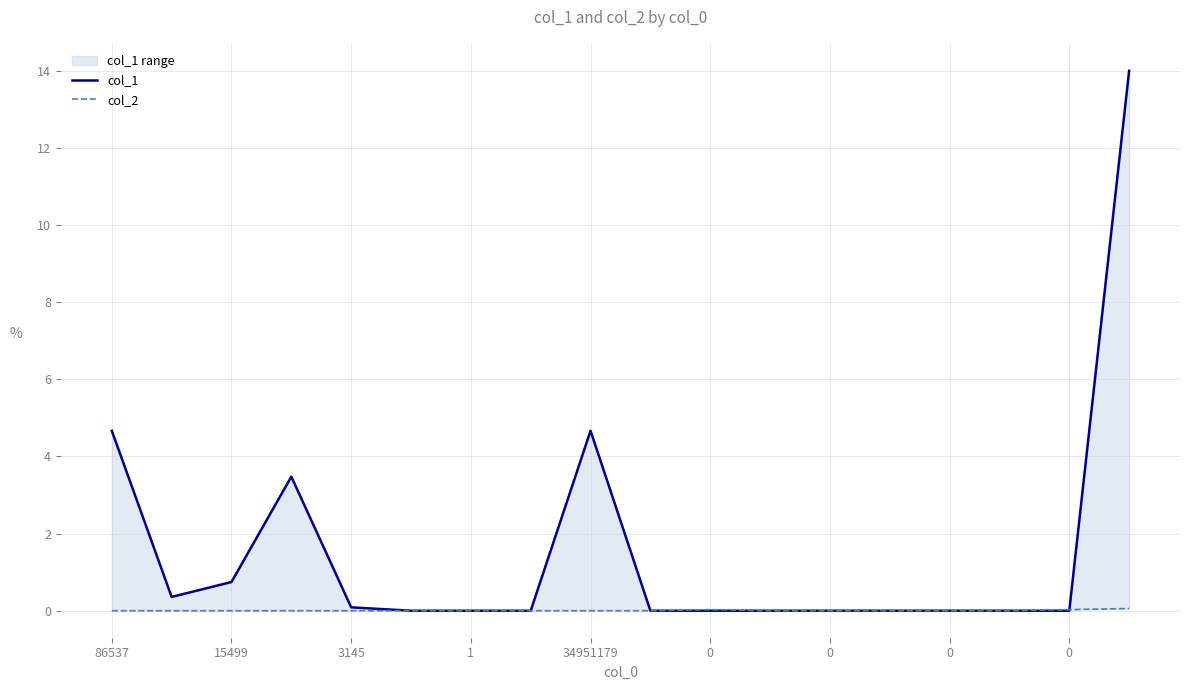

How many lines are shown in the chart?

2